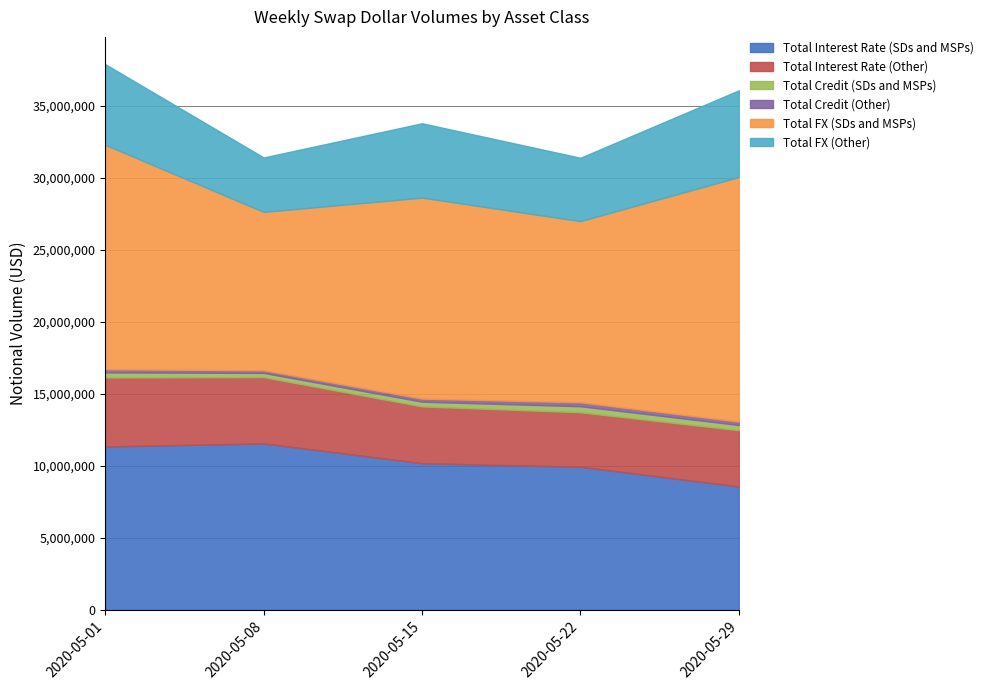

Reading left to right, transcribe all the data shown in this chart.

Total Interest Rate (SDs and MSPs): 11347903	11564078	10188693	9939836	8573950
Total Interest Rate (Other): 4793031	4603746	3943338	3786381	3903927
Total Credit (SDs and MSPs): 358098	292084	329949	420766	364286
Total Credit (Other): 217022	181559	213855	272454	237681
Total FX (SDs and MSPs): 15592890	11008818	13964698	12590253	16991580
Total FX (Other): 5604992	3781849	5168449	4401478	6024730